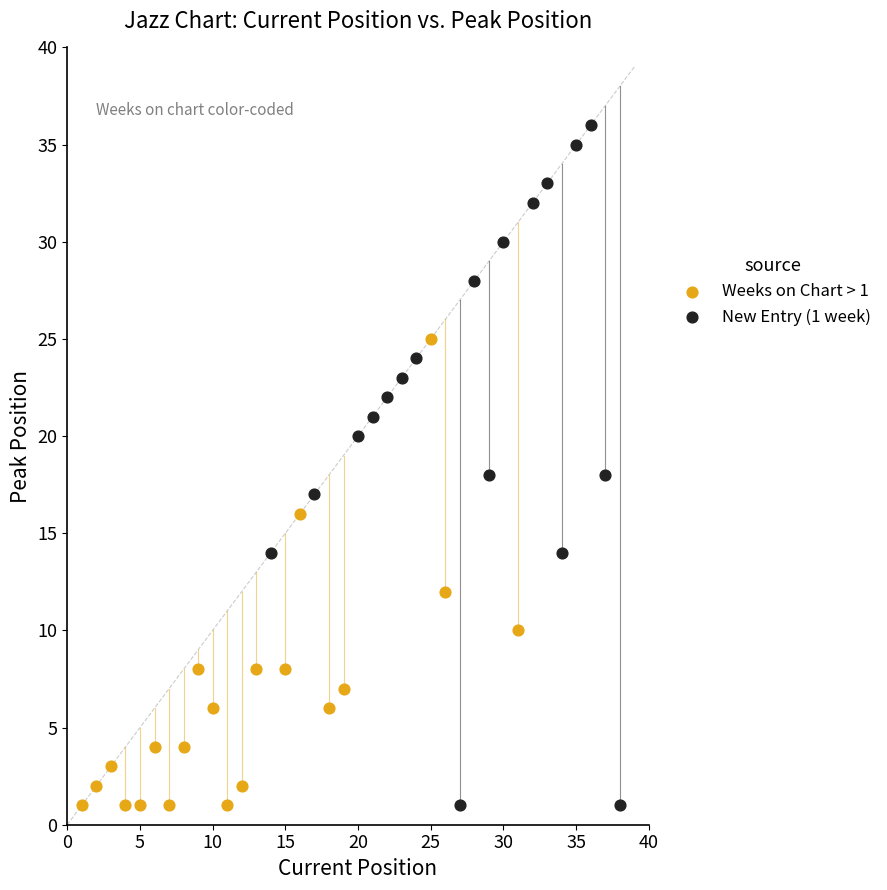

Which series contains the highest Y value?

New Entry (1 week)